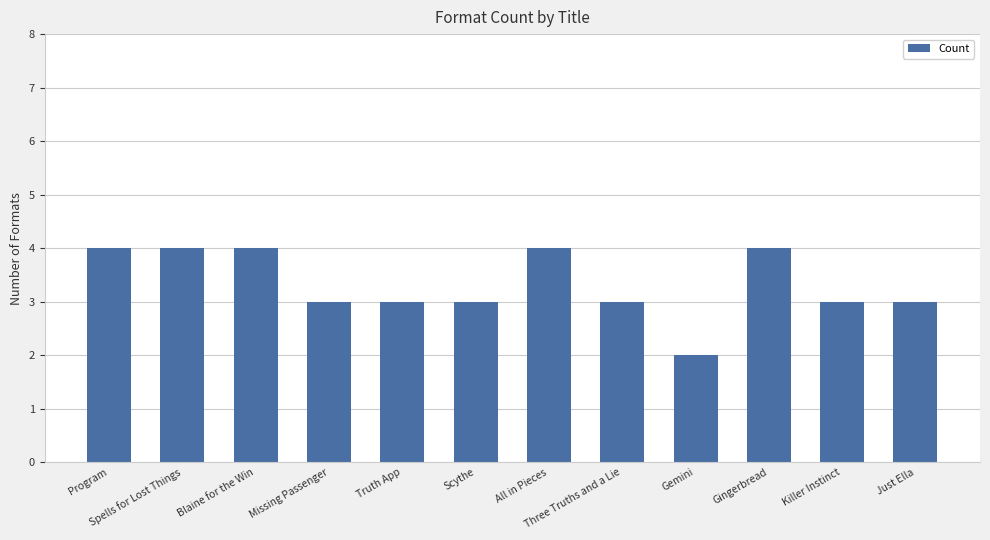

What is the average value?

3